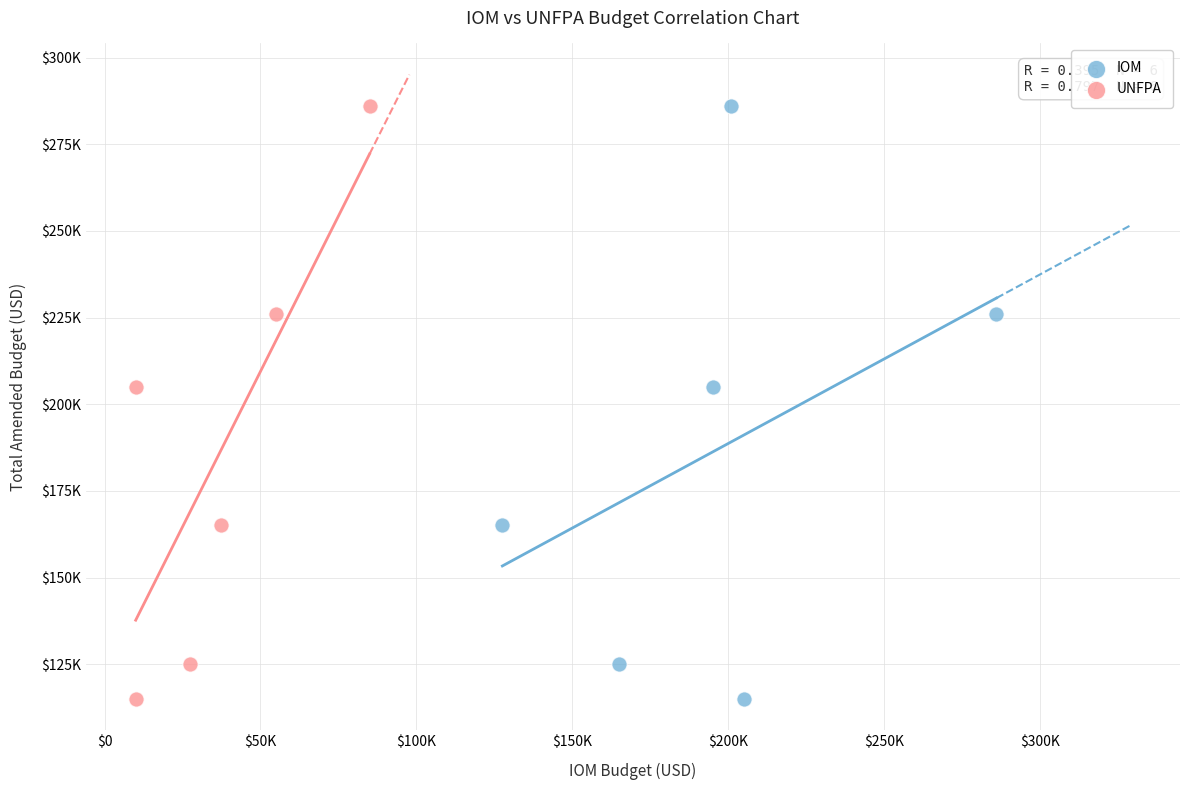

What are all the series names shown in the legend?

IOM, UNFPA